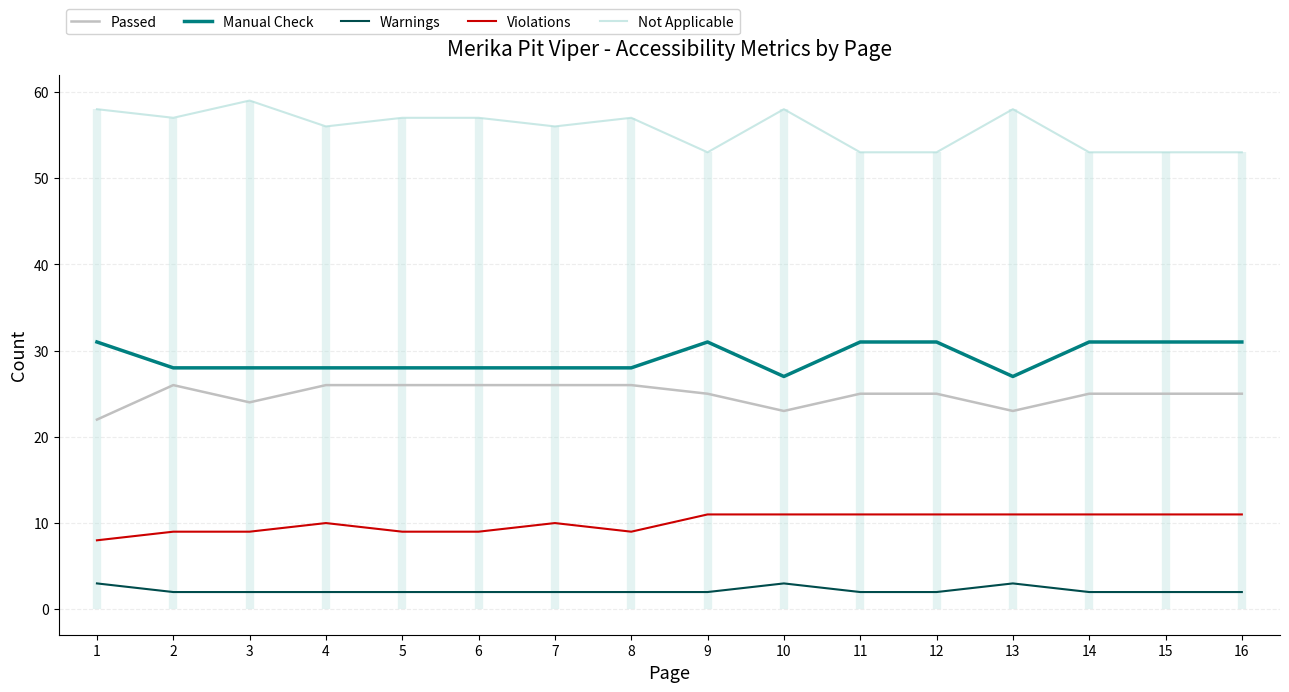

True or false: Passed and Not Applicable intersect in this chart.

False